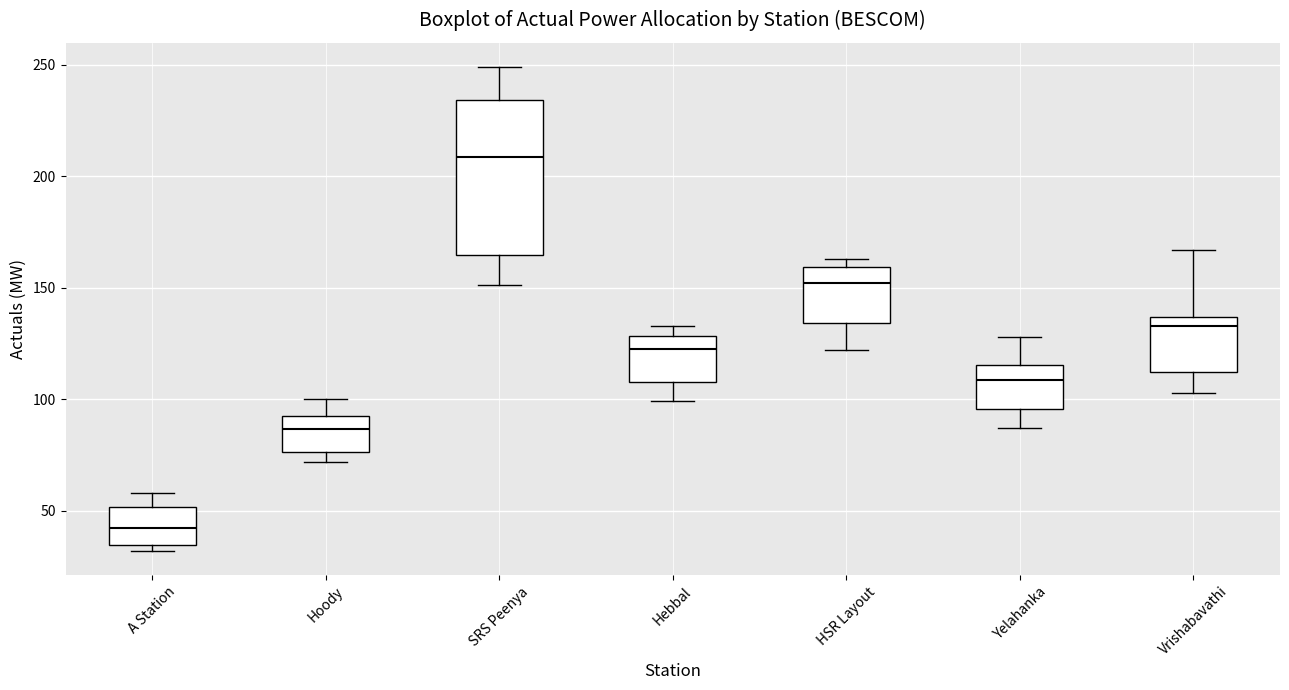

Comparing the boxes themselves (not the whiskers), which one is the tallest?

SRS Peenya